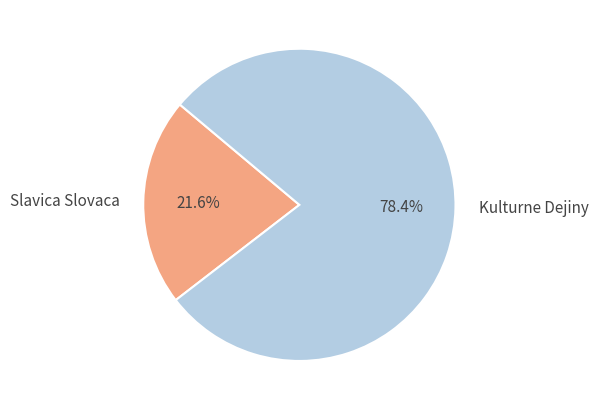

Which category has the smallest portion of the pie?

Slavica Slovaca